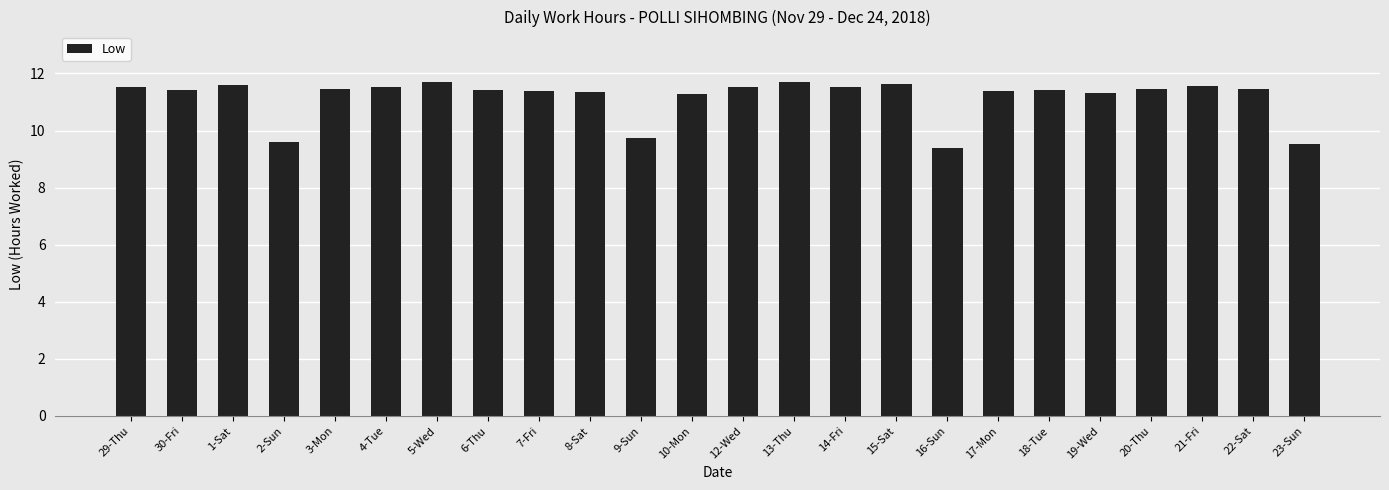

Which has a higher value, 12-Wed or 2-Sun?

12-Wed